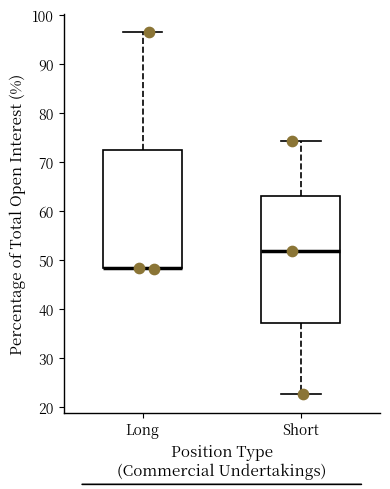

Which box is the tallest, from its lower edge to its upper edge?

Short